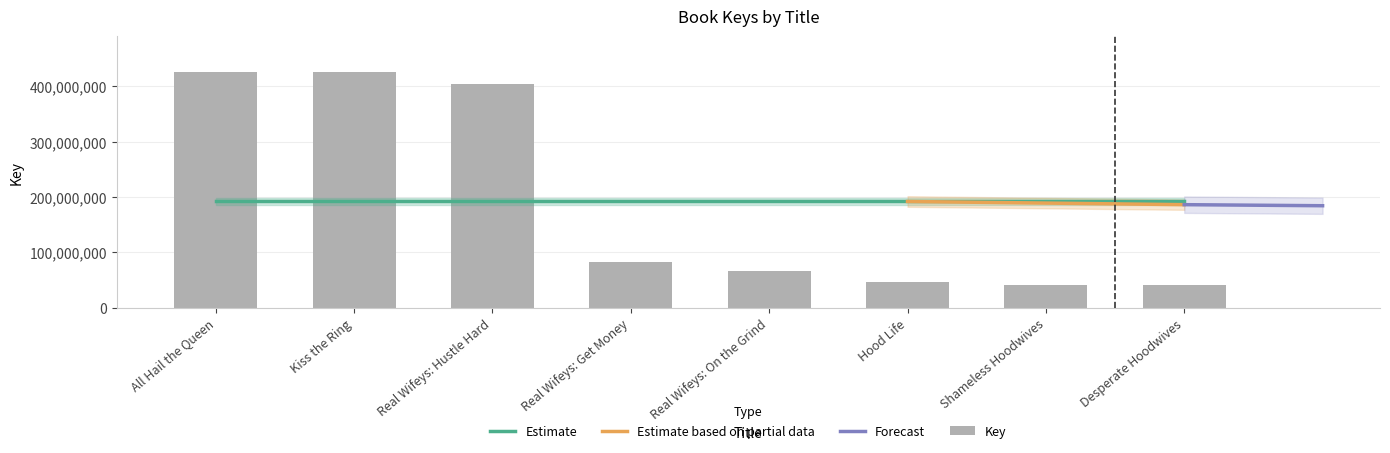

At which label does the data first exceed 81906389?

All Hail the Queen